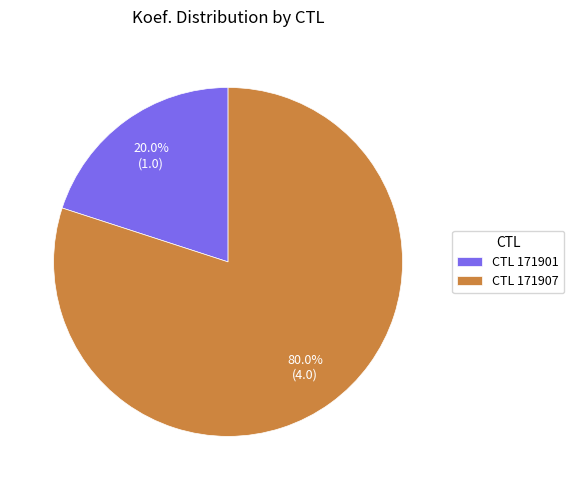

Which slice is the largest?

CTL 171907